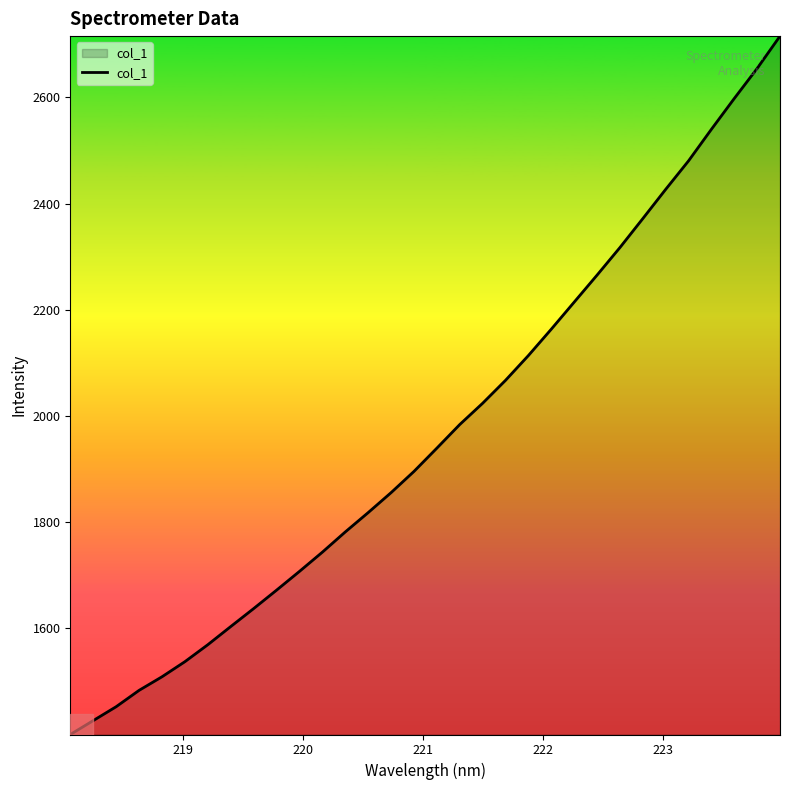

What is the difference between the maximum and minimum values?

1315.3